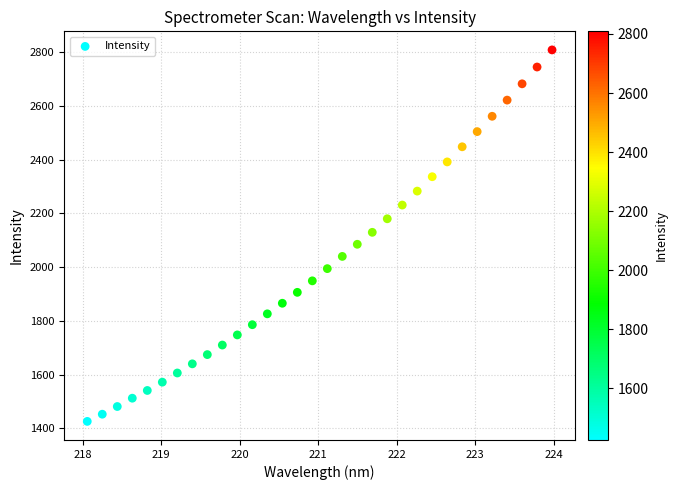

What is the range of X values (max minus min)?

5.9